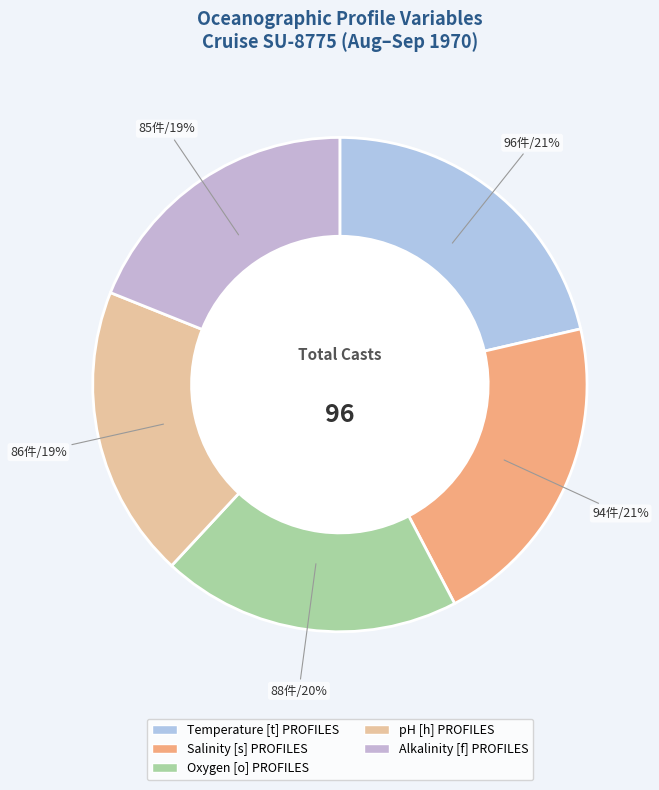

Does any single category account for the majority?

No